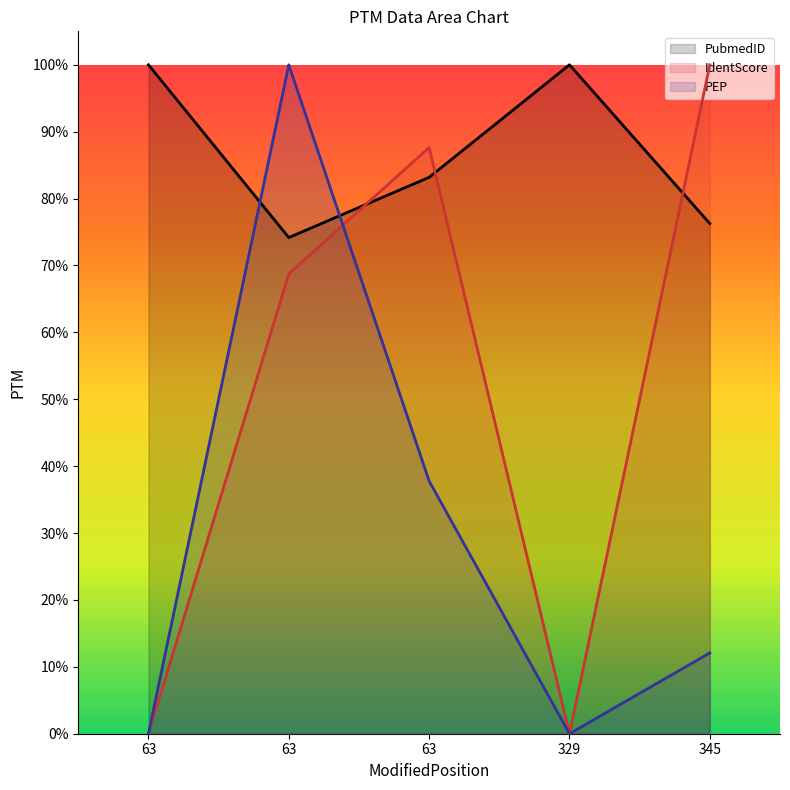

At which label is PubmedID closest to 0?

63